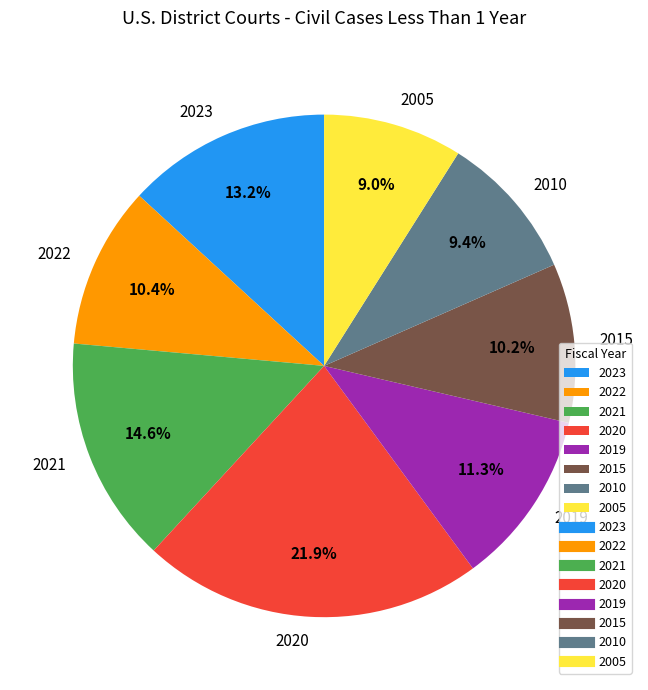

Between 2015 and 2005, which is larger?

2015